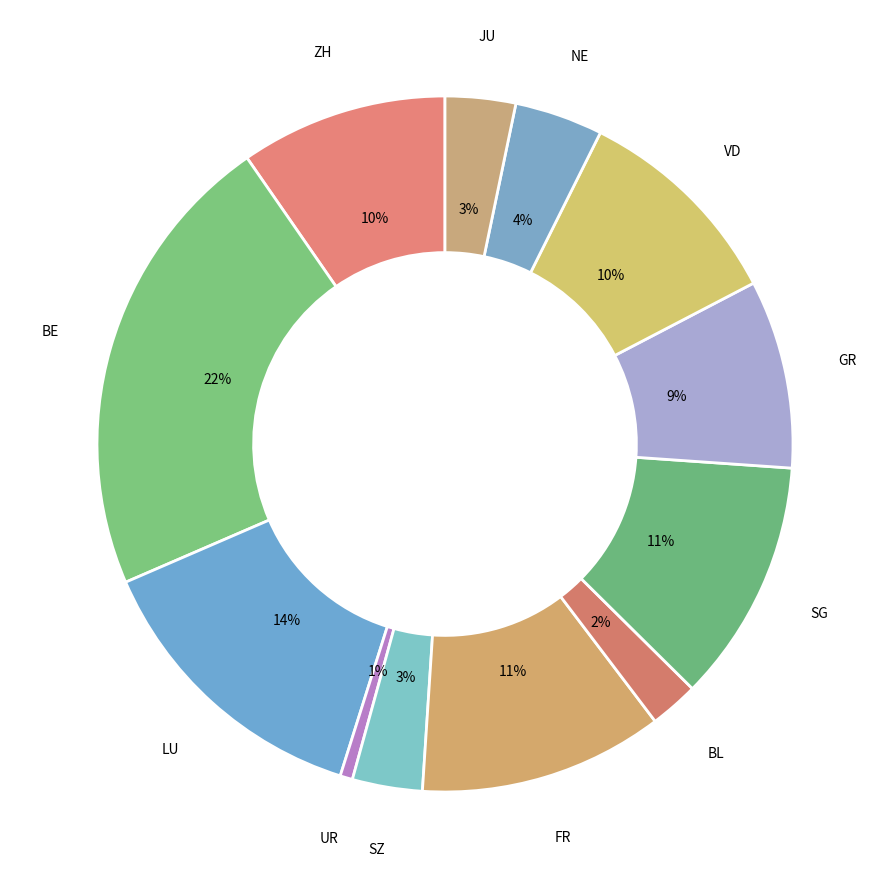

How many slices are in this pie chart?

12